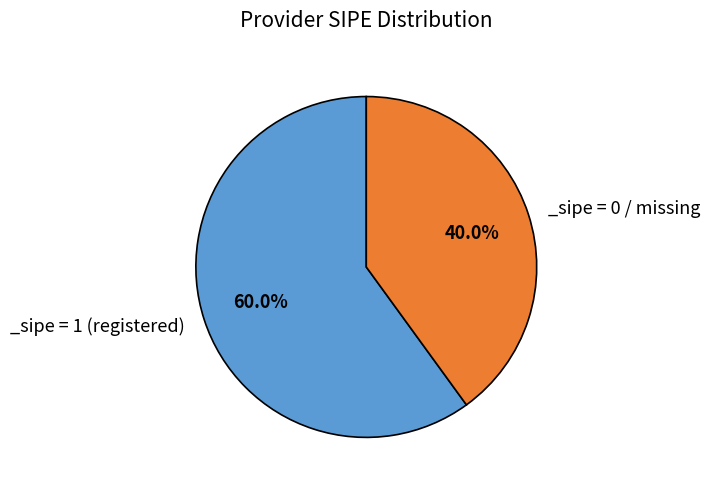

Is there any slice that represents more than half of the pie?

Yes